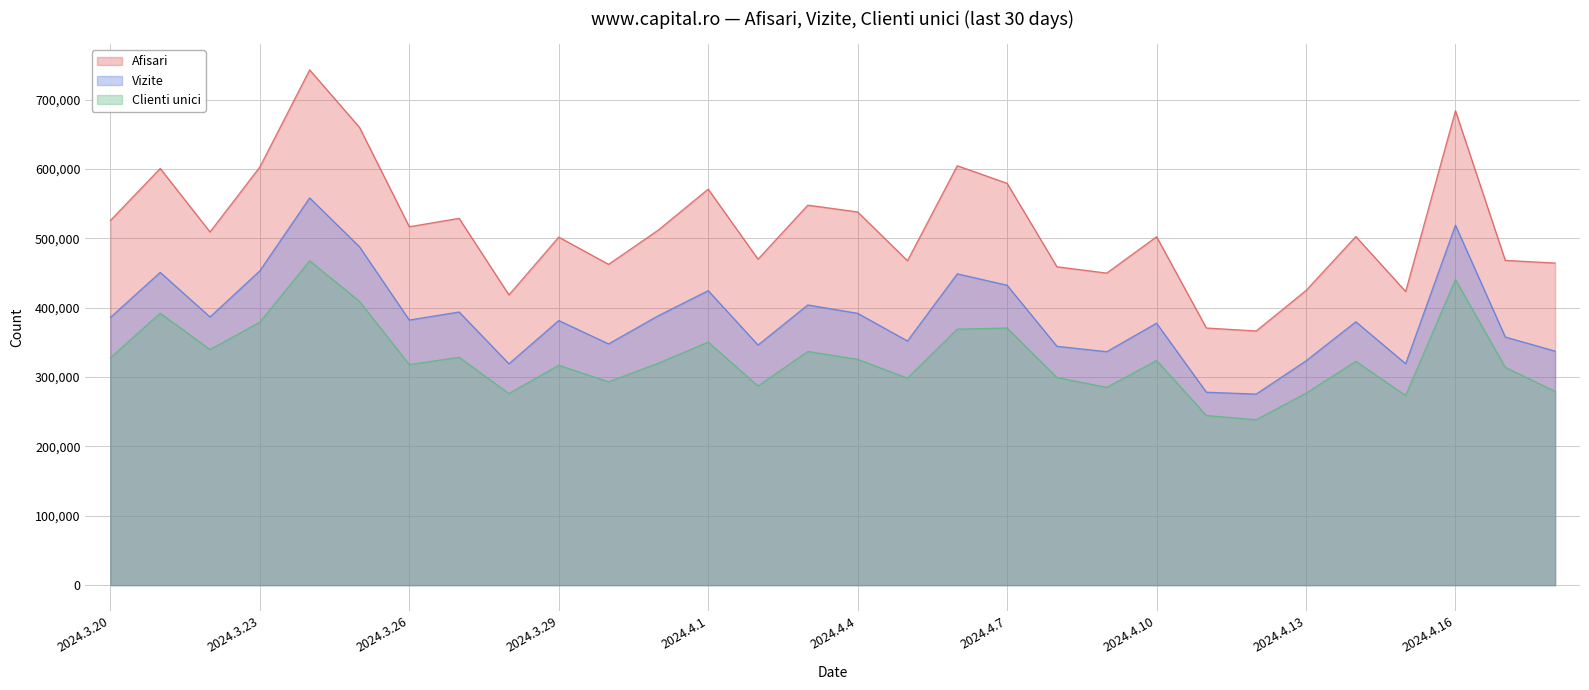

The value of Vizite at 2024.3.23 is 796122. True or false?

False